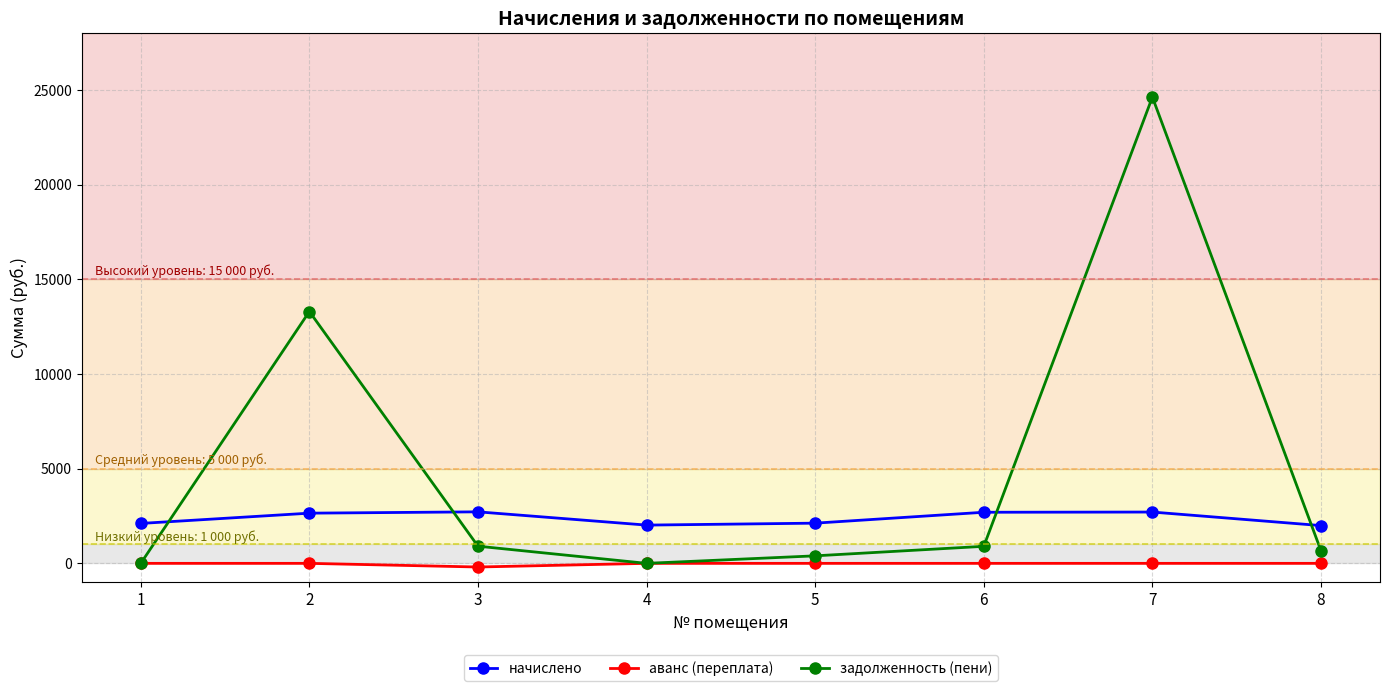

The value of аванс (переплата) at 3 is -192.6. True or false?

True